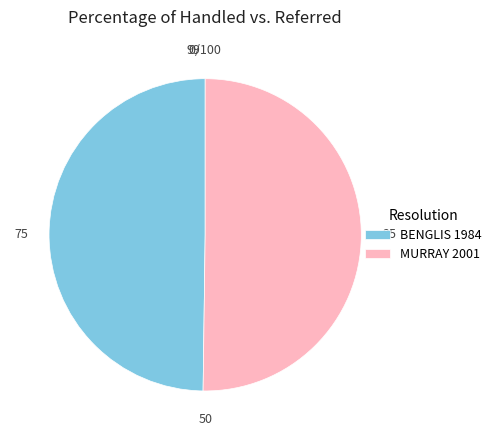

Approximately how many times larger is the value at MURRAY 2001 compared to BENGLIS 1984?

1.0